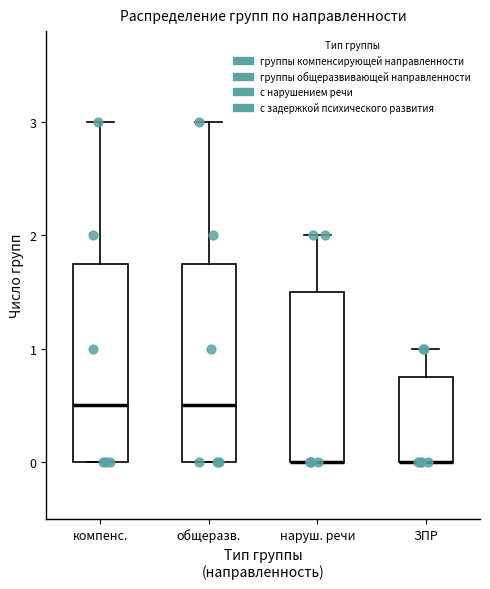

Where is the upper edge of the box for общеразв. on the y-axis? The values are not printed on the chart, so give them approximately, as read against the axis.

1.8